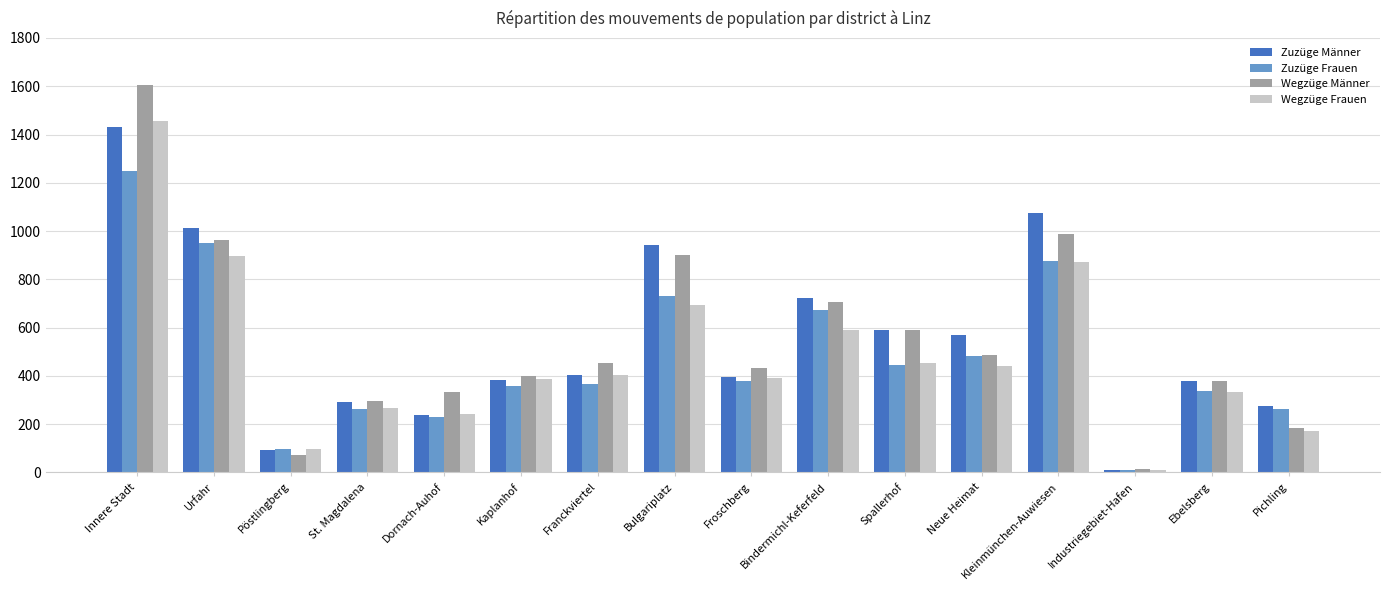

True or false: Wegzüge Männer has a value of 16 at Industriegebiet-Hafen.

True